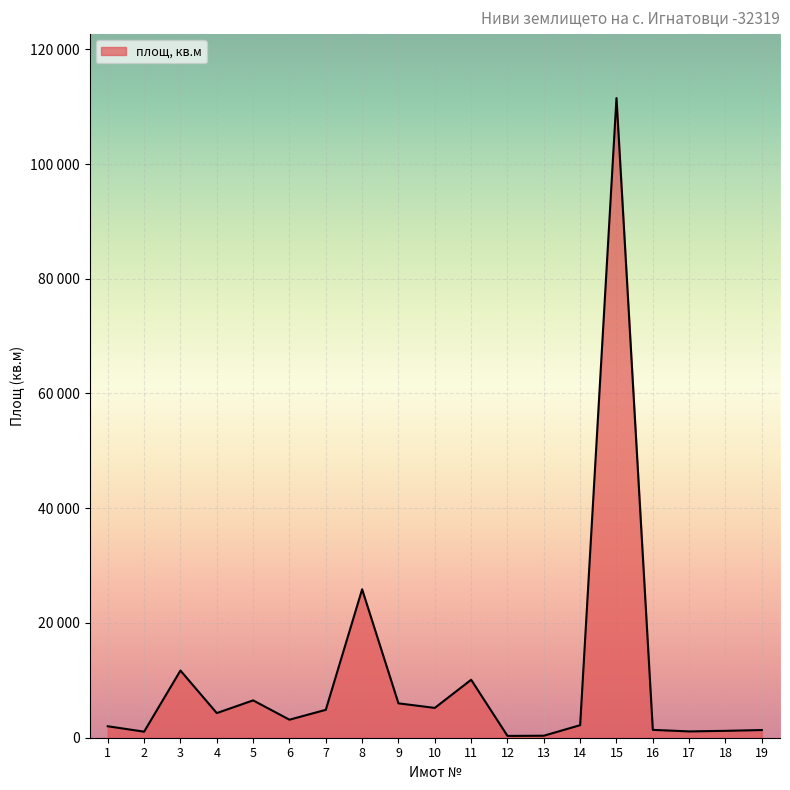

The chart shows a value of 348 at 13. True or false?

True